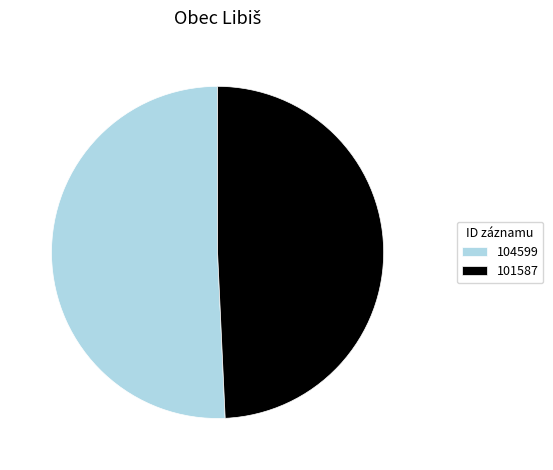

What is the largest slice in the pie chart?

104599